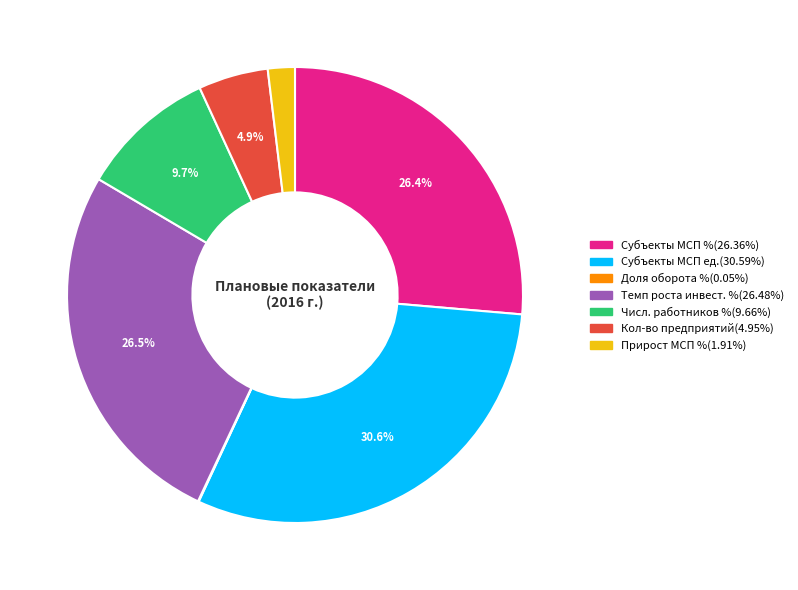

Is there any slice that represents more than half of the pie?

No